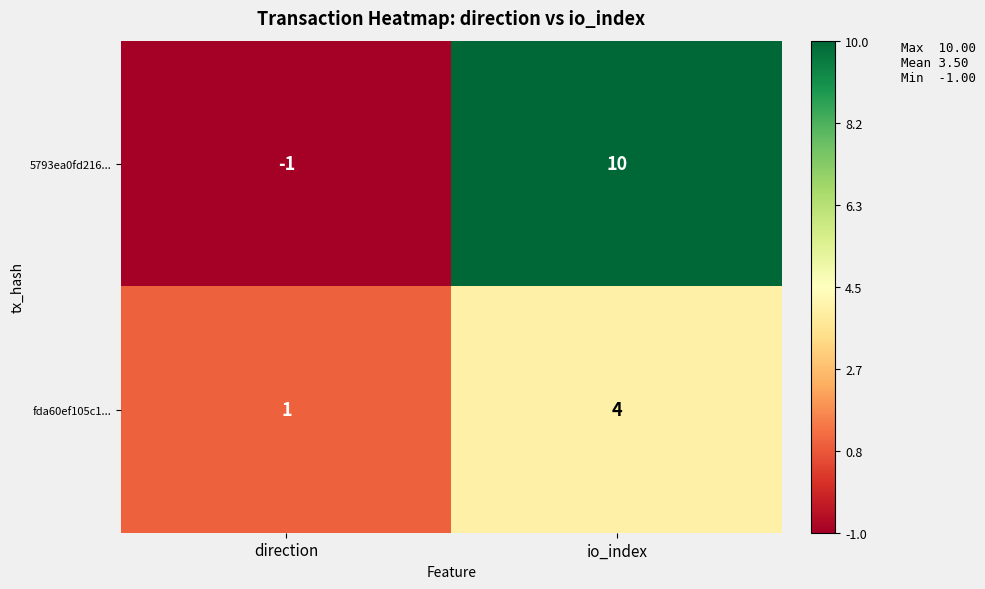

Rank the series by their average value, from lowest to highest.

fda60ef105c1..., 5793ea0fd216...